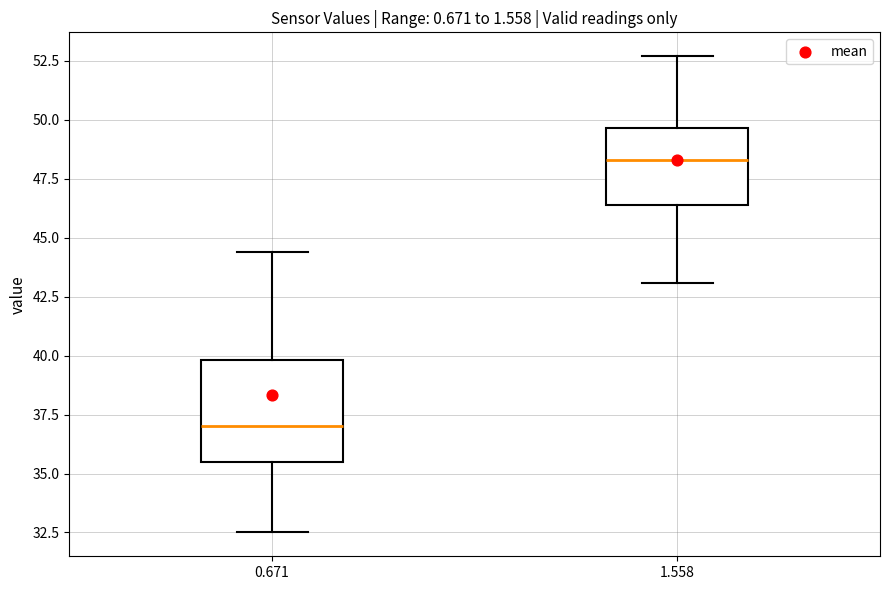

Where does the median line of the box at x = 0.671 sit on the y-axis? The values are not printed on the chart, so give them approximately, as read against the axis.

37.0